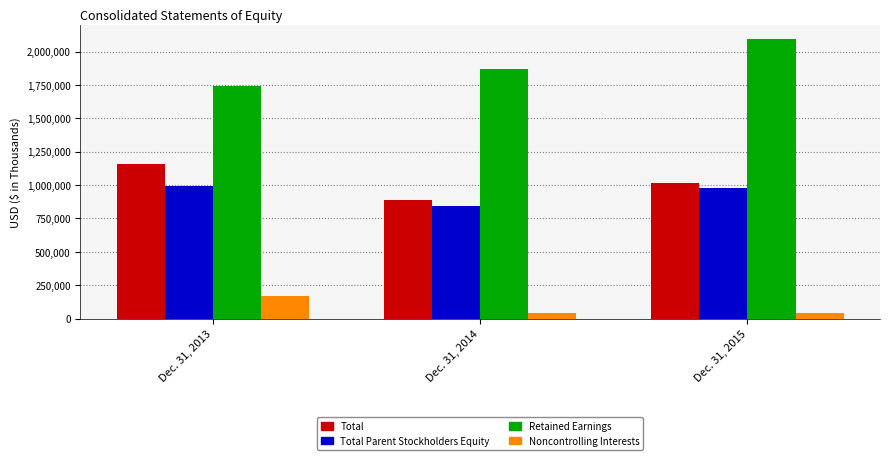

What is the spread (max minus min) of values at Dec. 31, 2013?

1574852